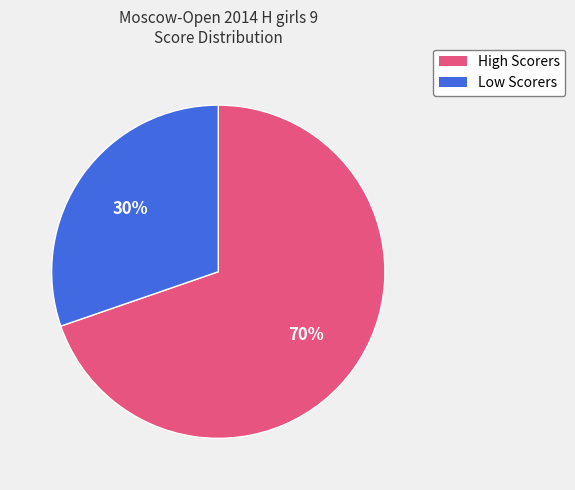

To the nearest percent, what is the average slice percentage?

50%